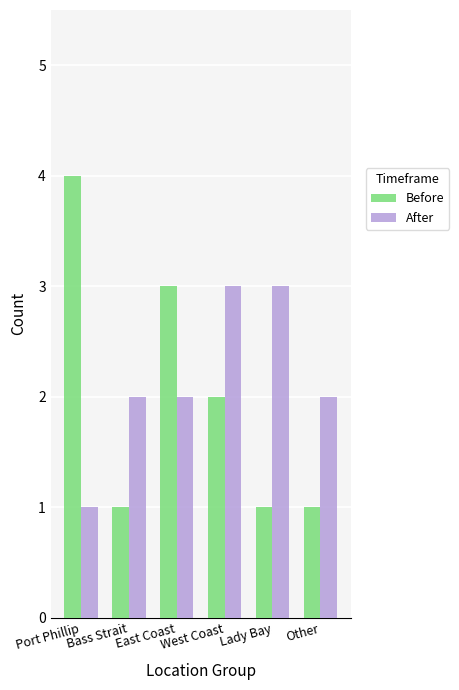

True or false: After has a value of 1 at Bass Strait.

False